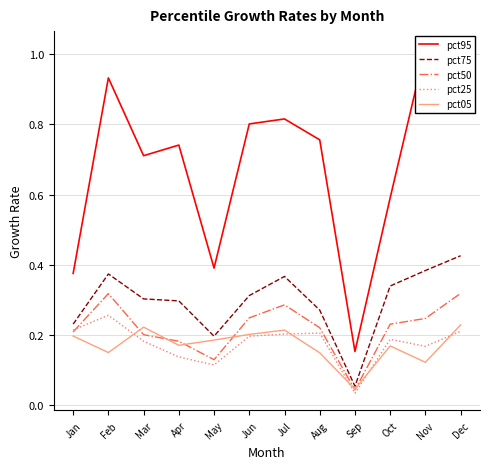

At how many categories does at least one series exceed 0?

12